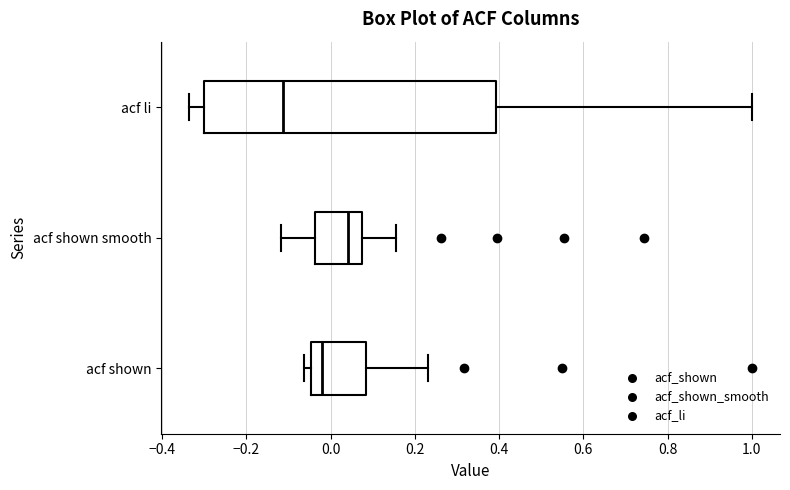

Reading bottom to top, read every box against the x-axis: the position of its median line, the range the box covers, and the ends of its whiskers. The values are not printed on the chart, so give them approximately, as read against the axis.

acf shown: median -0.02, box -0.04 to 0.08, whiskers -0.06 to 0.24
acf shown smooth: median 0.04, box -0.04 to 0.08, whiskers -0.12 to 0.16
acf li: median -0.12, box -0.30 to 0.40, whiskers -0.34 to 1.00